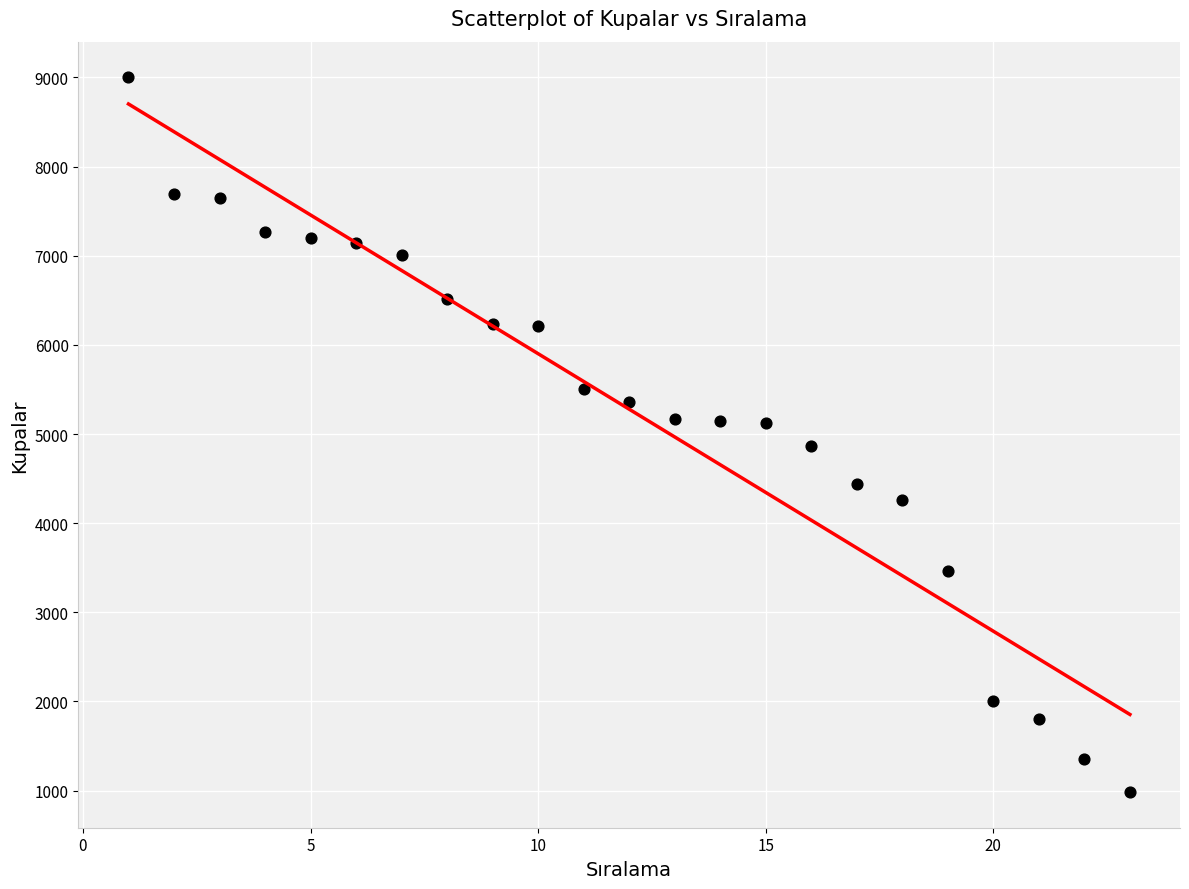

What is the range of X values (max minus min)?

22